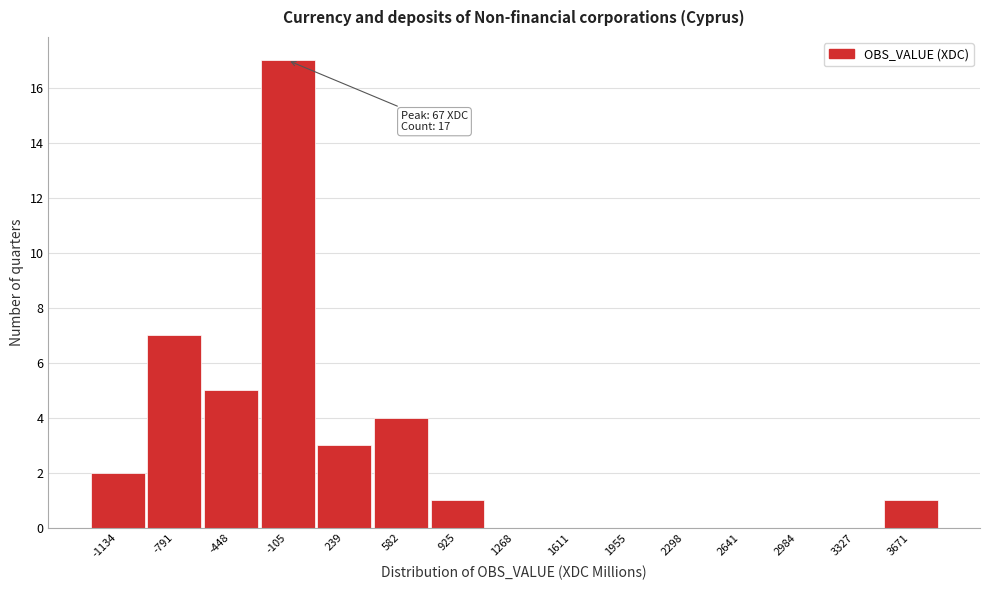

Reading left to right, list all the values displayed in this chart.

-1134=2	-791=7	-448=5	-105=17	239=3	582=4	925=1	1268=0	1611=0	1955=0	2298=0	2641=0	2984=0	3327=0	3671=1